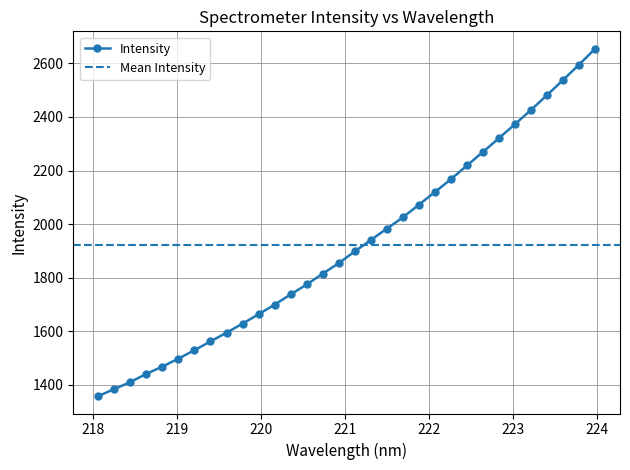

Reading right to left, list all the values displayed in this chart.

223.9802=2654.6	223.7895=2595.4	223.5987=2538.1	223.408=2481.7	223.2172=2426.3	223.0264=2373.3	222.8355=2321.1	222.6447=2269.7	222.4538=2218.9	222.263=2167.8	222.0721=2119.7	221.8812=2072.5	221.6902=2025.3	221.4993=1983.1	221.3083=1940.8	221.1174=1898.2	220.9264=1854.5	220.7354=1815.1	220.5444=1774.7	220.3533=1737.9	220.1623=1699.4	219.9712=1663.7	219.7801=1628.6	219.589=1594.9	219.3979=1562.3	219.2067=1529.4	219.0156=1498.1	218.8244=1468.3	218.6332=1441.1	218.442=1410.5	218.2508=1384.4	218.0596=1358.2